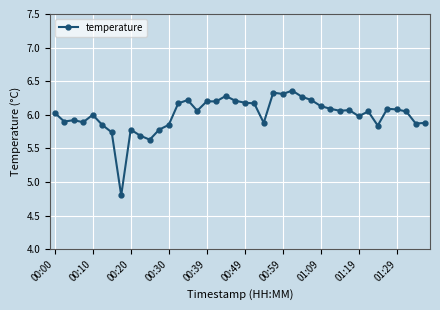

What is the difference between the second highest and second lowest values?

0.7